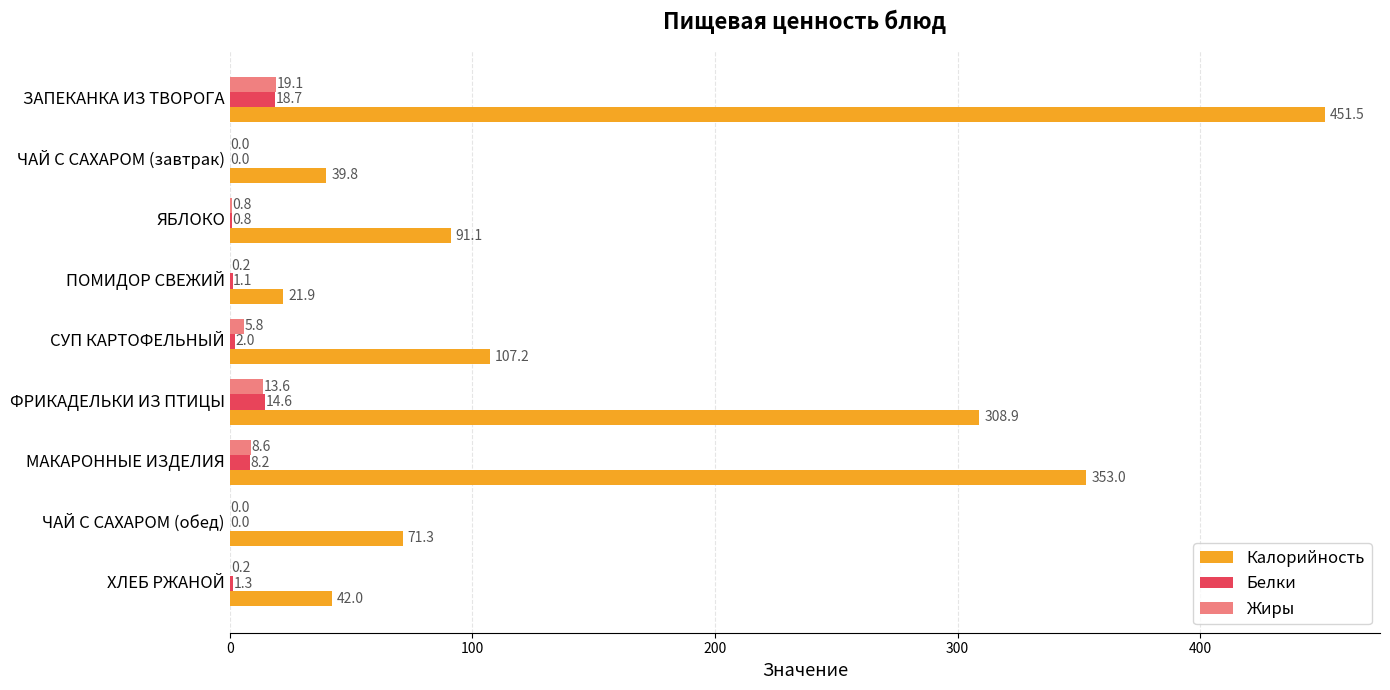

True or false: Калорийность has a value of 107.2 at СУП КАРТОФЕЛЬНЫЙ.

True